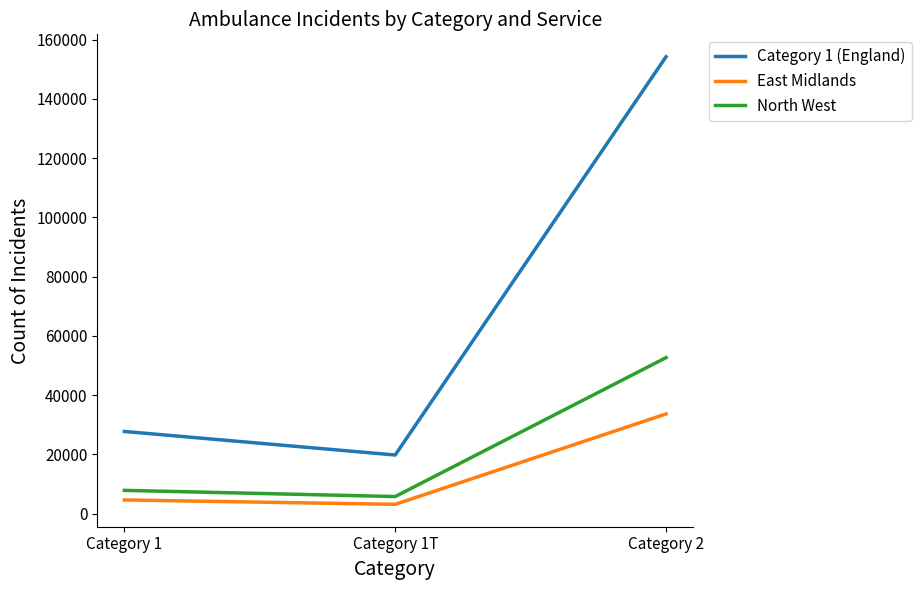

What is the total value across all series at Category 2?

240432